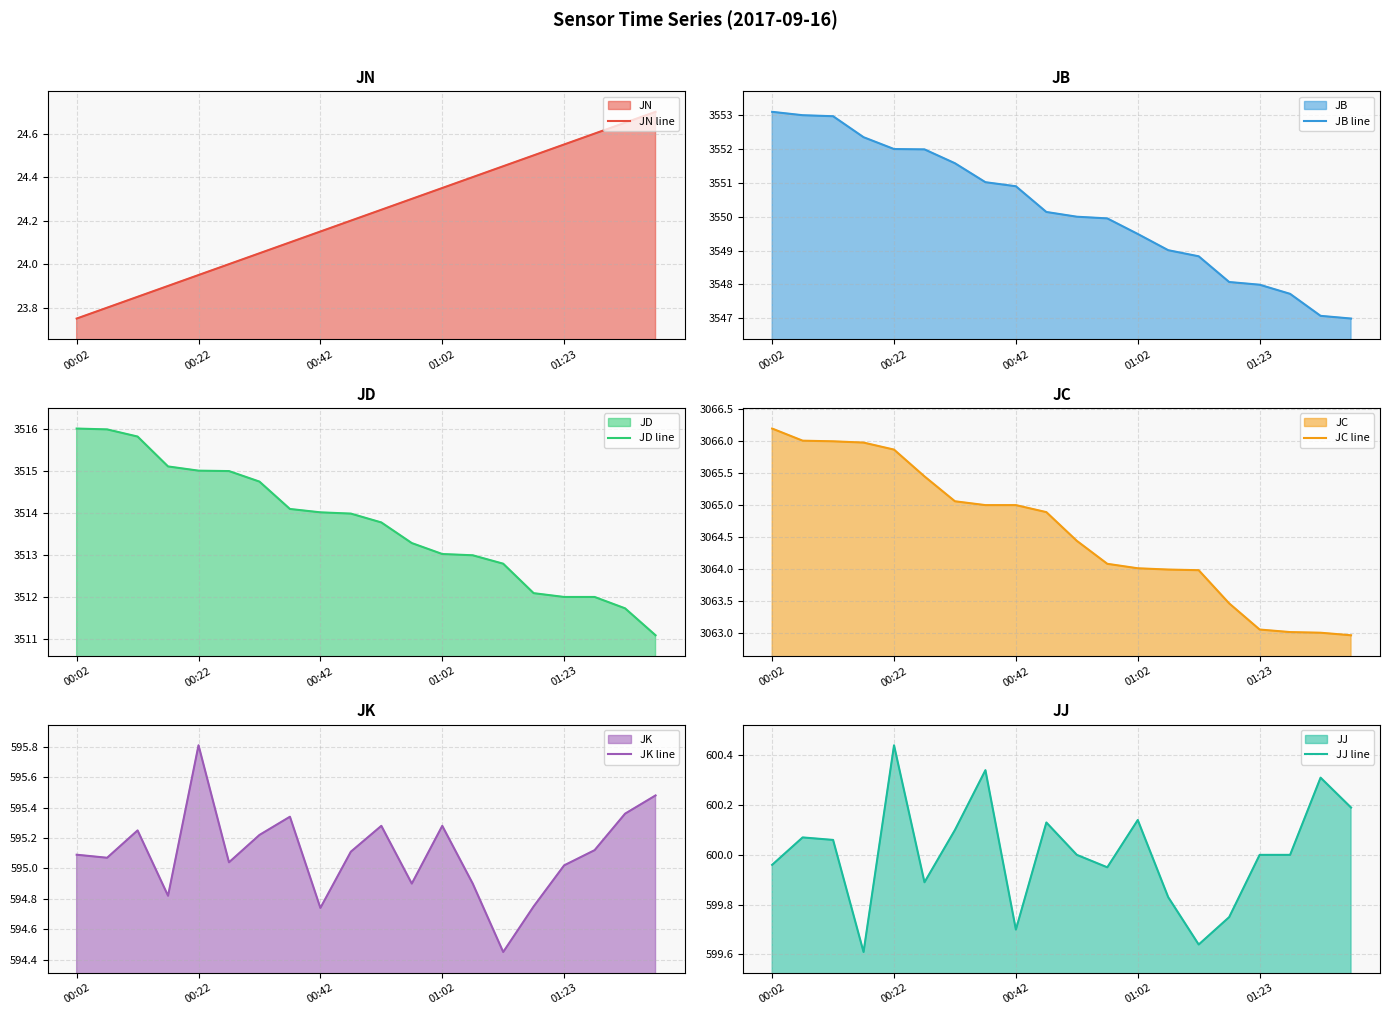

The JB line series shows 1639.4 at 10. True or false?

False